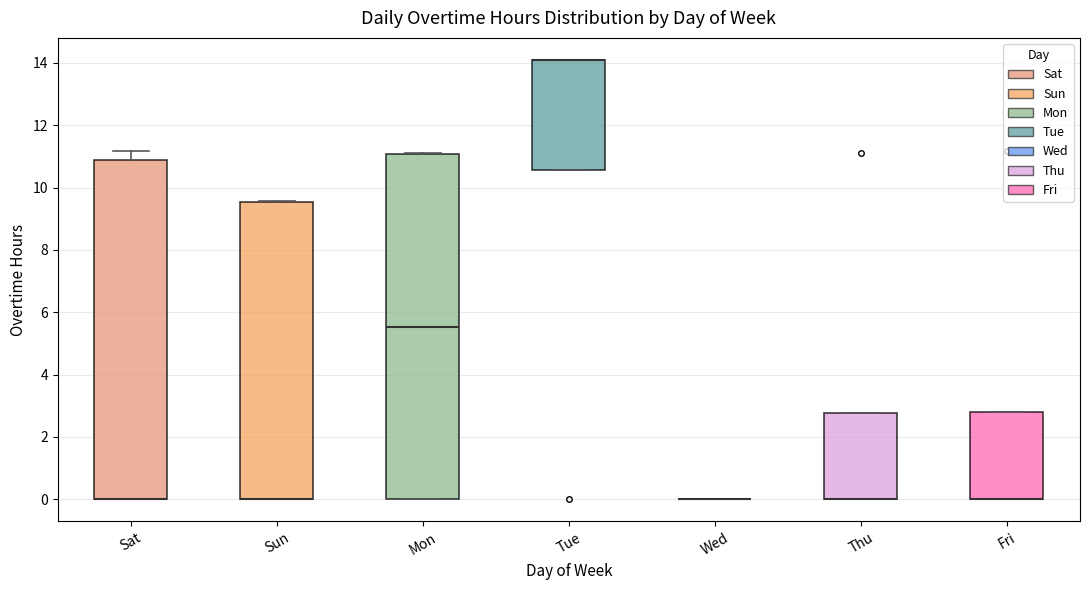

Reading left to right, read every box against the y-axis: the position of its median line, the range the box covers, and the ends of its whiskers. The values are not printed on the chart, so give them approximately, as read against the axis.

Sat: median 0.0 (drawn on the box's lower edge), box 0.0 to 11.0, whiskers 0.0 to 11.2
Sun: median 0.0 (drawn on the box's lower edge), box 0.0 to 9.6, whiskers 0.0 to 9.6
Mon: median 5.6, box 0.0 to 11.0, whiskers 0.0 to 11.2
Tue: median 14.0 (drawn on the box's upper edge), box 10.6 to 14.0, whiskers 10.6 to 14.2
Wed: box collapsed to a line at 0.0, whiskers 0.0 to 0.0
Thu: median 0.0 (drawn on the box's lower edge), box 0.0 to 2.8, whiskers 0.0 to 2.8
Fri: median 0.0 (drawn on the box's lower edge), box 0.0 to 2.8, whiskers 0.0 to 2.8